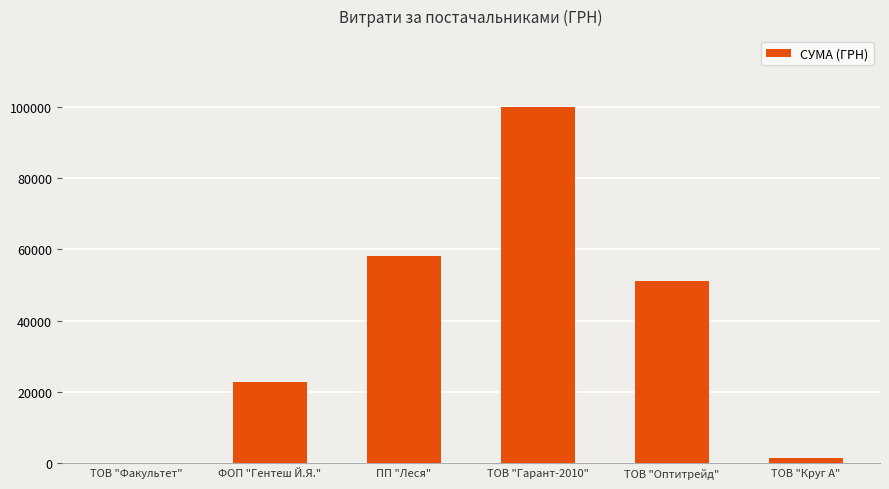

Read the value at ТОВ "Гарант-2010".

99933.2